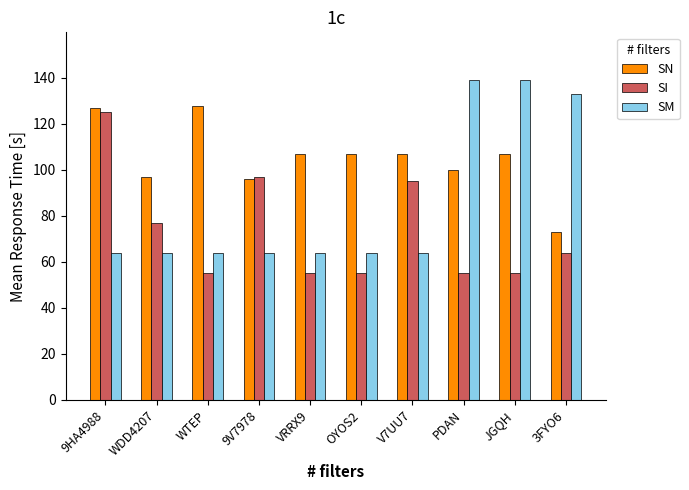

How many groups of bars are there?

10